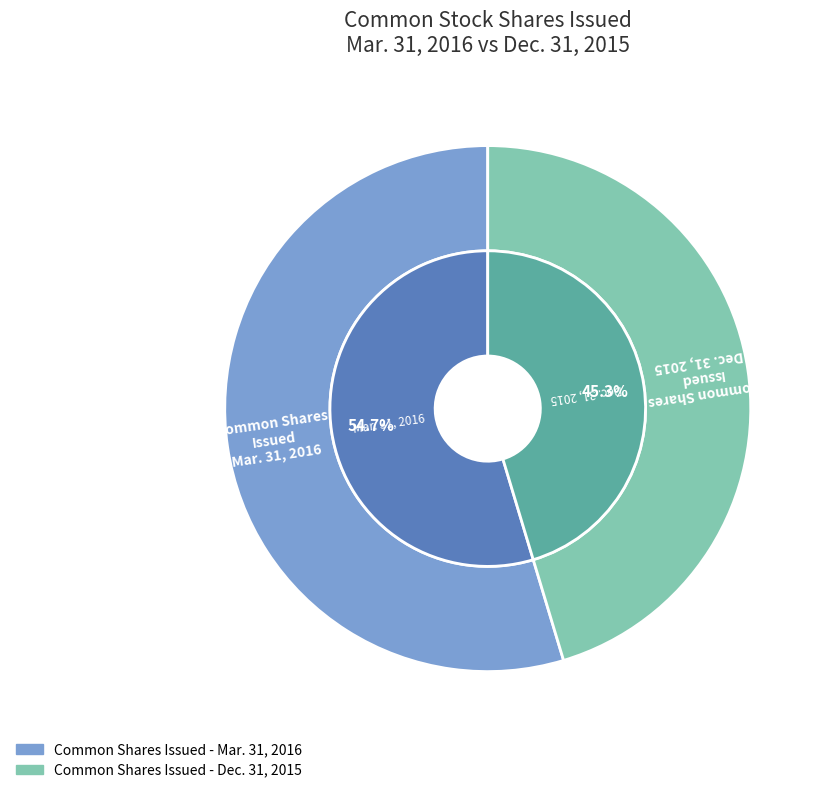

To the nearest percent, what is the difference between the largest and smallest slice percentages?

9%